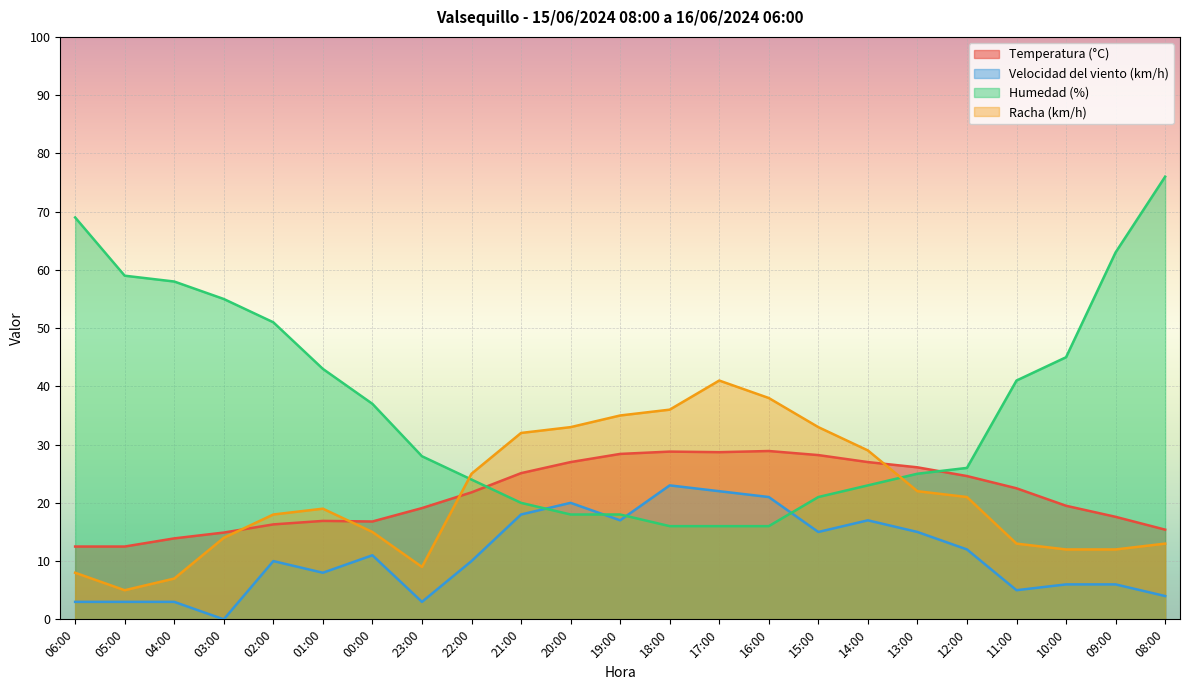

Reading right to left, extract all data points from this chart.

Temperatura (°C): 08:00=15.4	09:00=17.6	10:00=19.5	11:00=22.5	12:00=24.6	13:00=26.1	14:00=27.0	15:00=28.2	16:00=28.9	17:00=28.7	18:00=28.8	19:00=28.4	20:00=27.0	21:00=25.1	22:00=21.8	23:00=19.1	00:00=16.8	01:00=16.9	02:00=16.3	03:00=14.9	04:00=13.9	05:00=12.5	06:00=12.5
Velocidad del viento (km/h): 08:00=4.0	09:00=6.0	10:00=6.0	11:00=5.0	12:00=12.0	13:00=15.0	14:00=17.0	15:00=15.0	16:00=21.0	17:00=22.0	18:00=23.0	19:00=17.0	20:00=20.0	21:00=18.0	22:00=10.0	23:00=3.0	00:00=11.0	01:00=8.0	02:00=10.0	03:00=0.0	04:00=3.0	05:00=3.0	06:00=3.0
Humedad (%): 08:00=76.0	09:00=63.0	10:00=45.0	11:00=41.0	12:00=26.0	13:00=25.0	14:00=23.0	15:00=21.0	16:00=16.0	17:00=16.0	18:00=16.0	19:00=18.0	20:00=18.0	21:00=20.0	22:00=24.0	23:00=28.0	00:00=37.0	01:00=43.0	02:00=51.0	03:00=55.0	04:00=58.0	05:00=59.0	06:00=69.0
Racha (km/h): 08:00=13.0	09:00=12.0	10:00=12.0	11:00=13.0	12:00=21.0	13:00=22.0	14:00=29.0	15:00=33.0	16:00=38.0	17:00=41.0	18:00=36.0	19:00=35.0	20:00=33.0	21:00=32.0	22:00=25.0	23:00=9.0	00:00=15.0	01:00=19.0	02:00=18.0	03:00=14.0	04:00=7.0	05:00=5.0	06:00=8.0